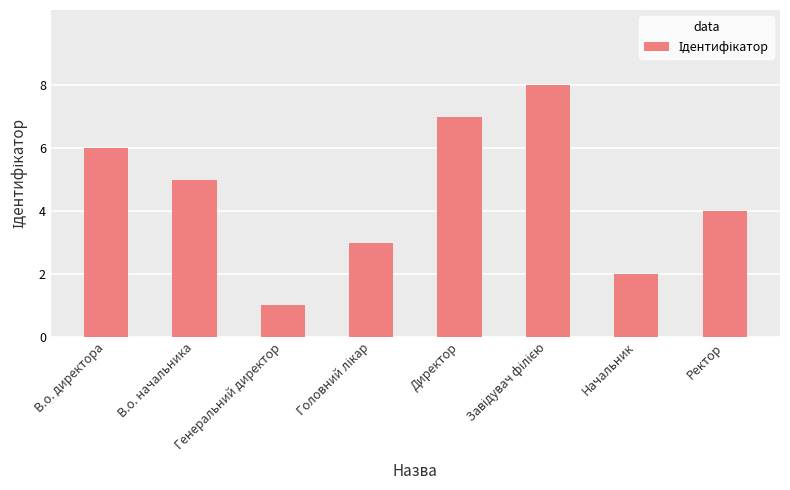

What is the change in value from Генеральний директор to Ректор?

+3